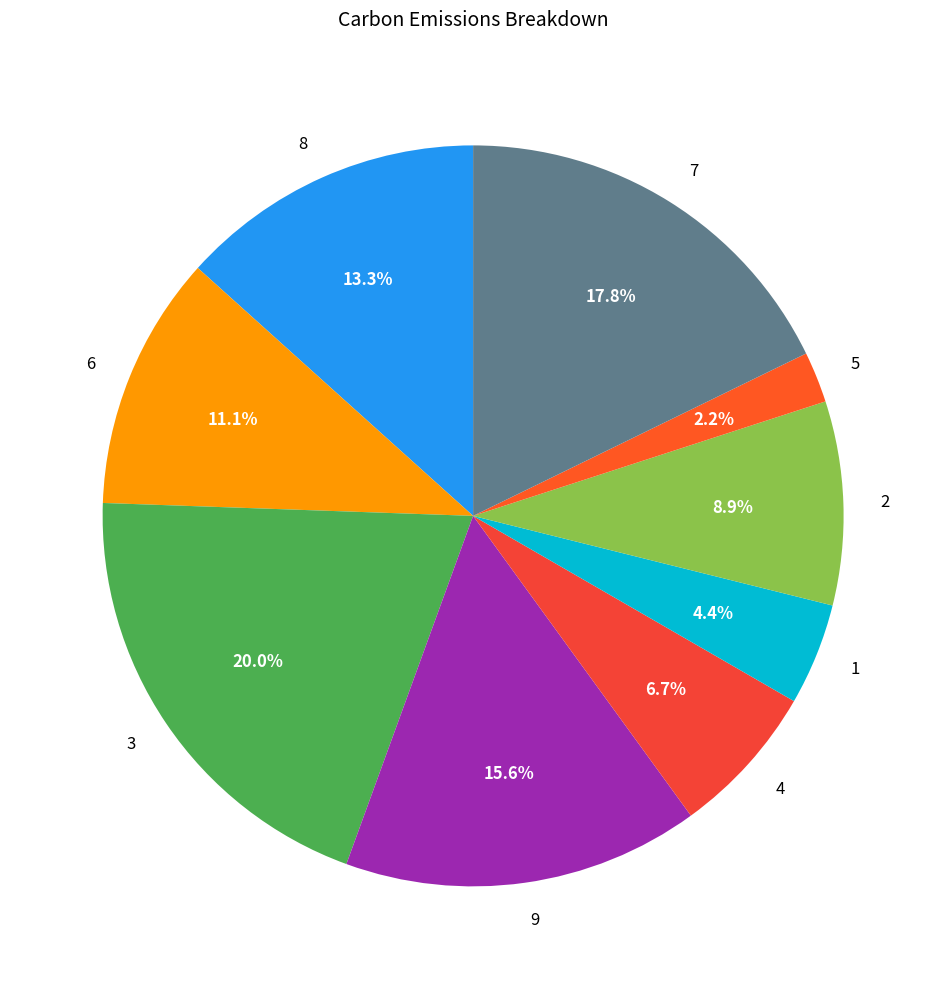

What portion of the pie excludes 8?

86.7%